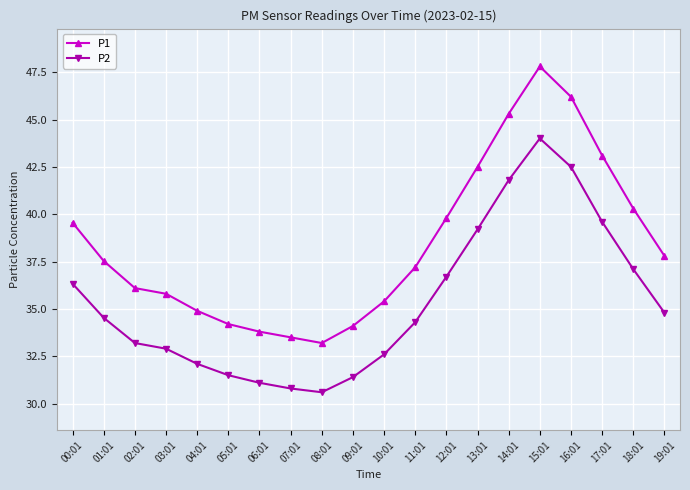

At which category does P1 reach its first local peak?

15:01